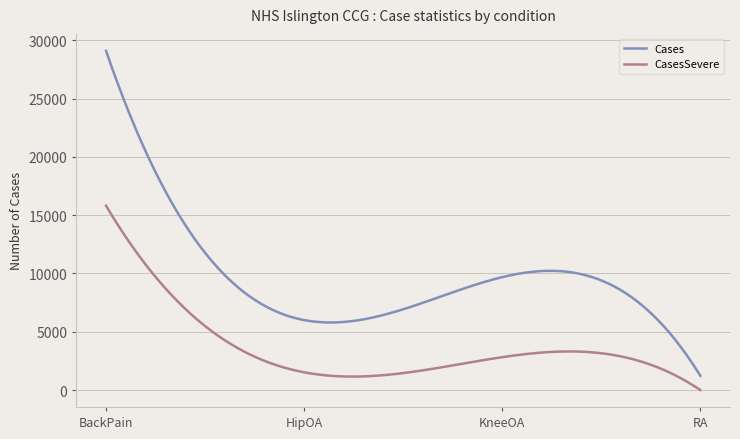

True or false: CasesSevere and Cases intersect in this chart.

False